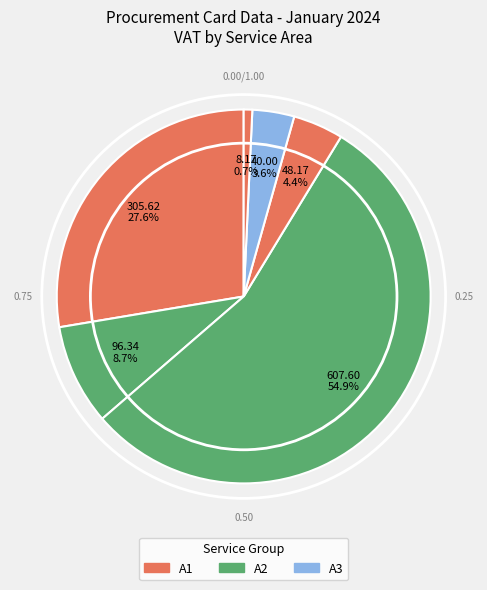

Count the number of slices in the pie.

6